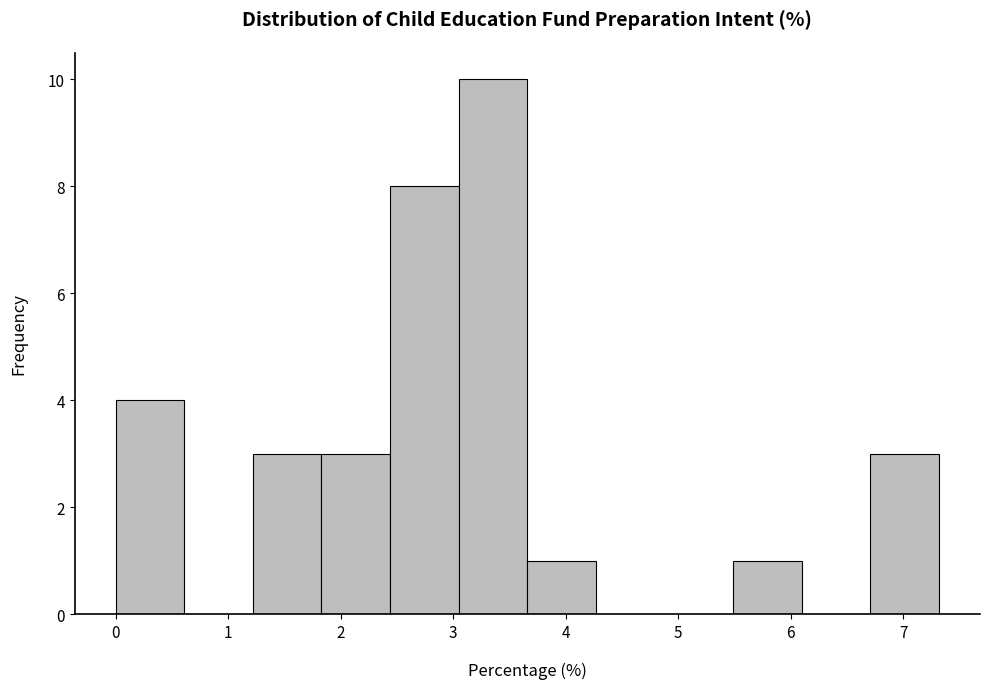

Which range on the x-axis has the tallest bar?

3.0 to 3.7